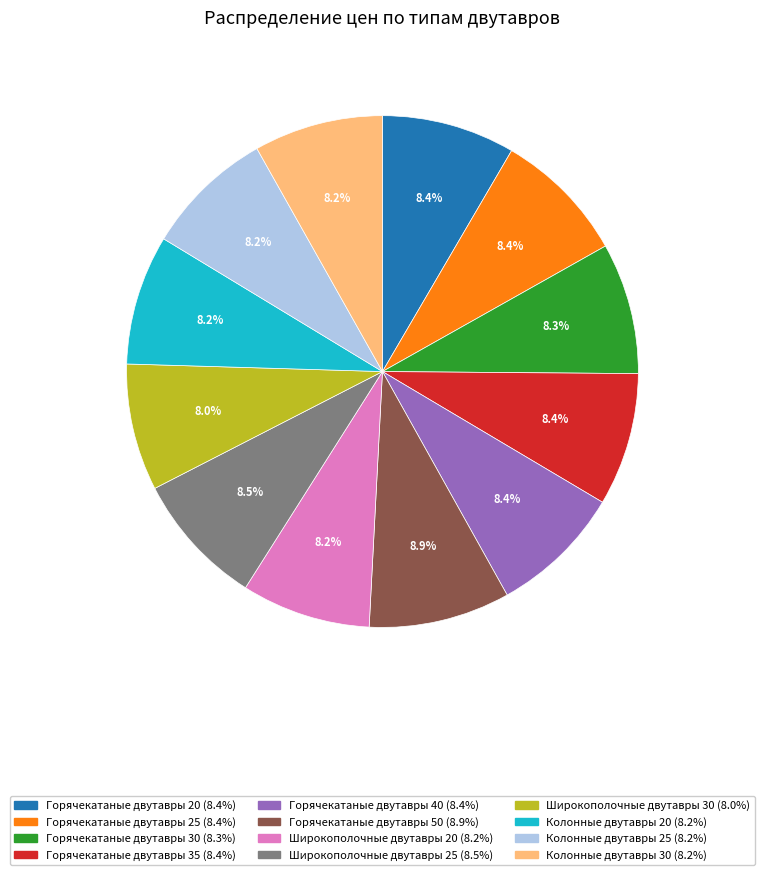

Approximately how many times larger is the value at Колонные двутавры 20 compared to Горячекатаные двутавры 25?

1.0